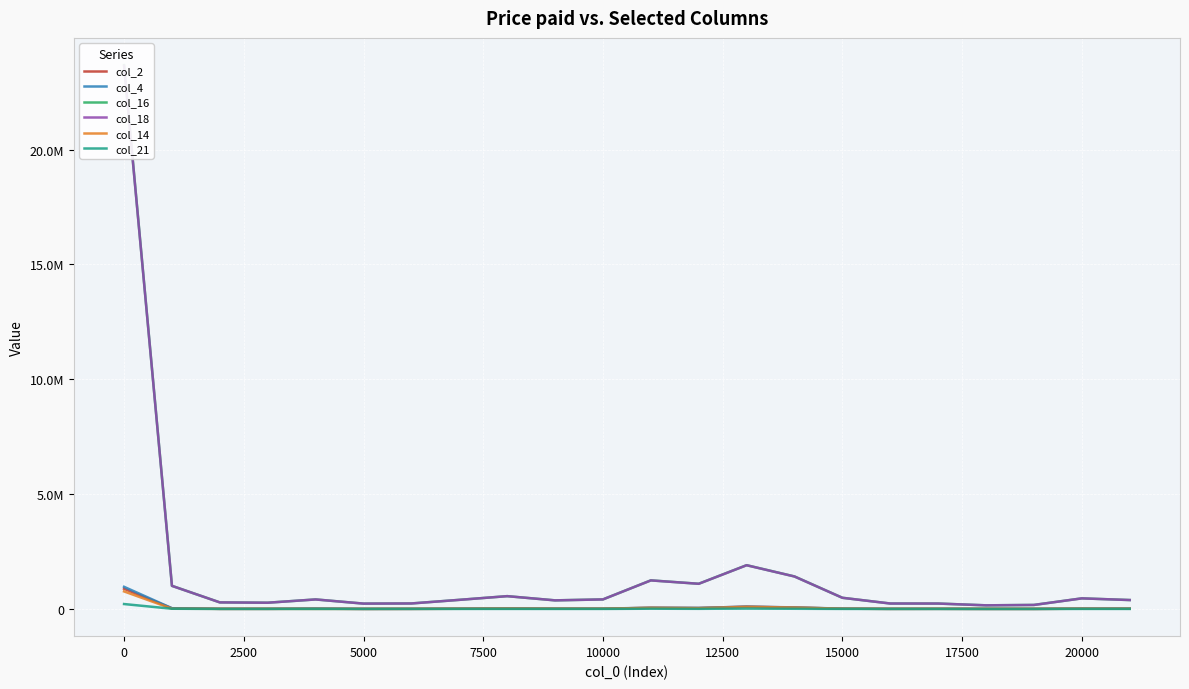

True or false: col_16 and col_18 cross at least once.

False